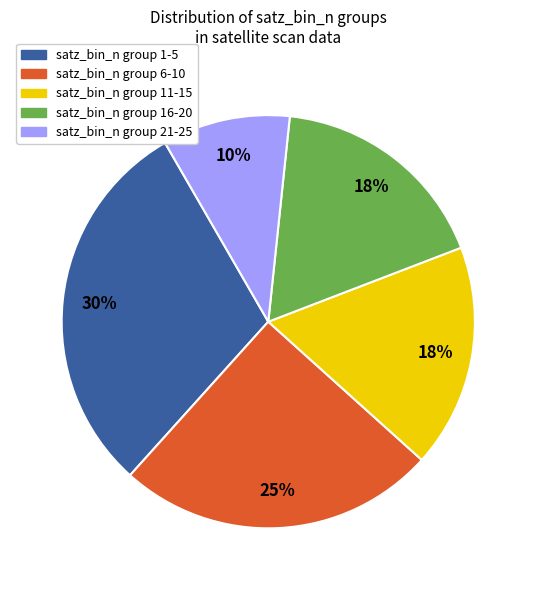

Does any single category account for the majority?

No